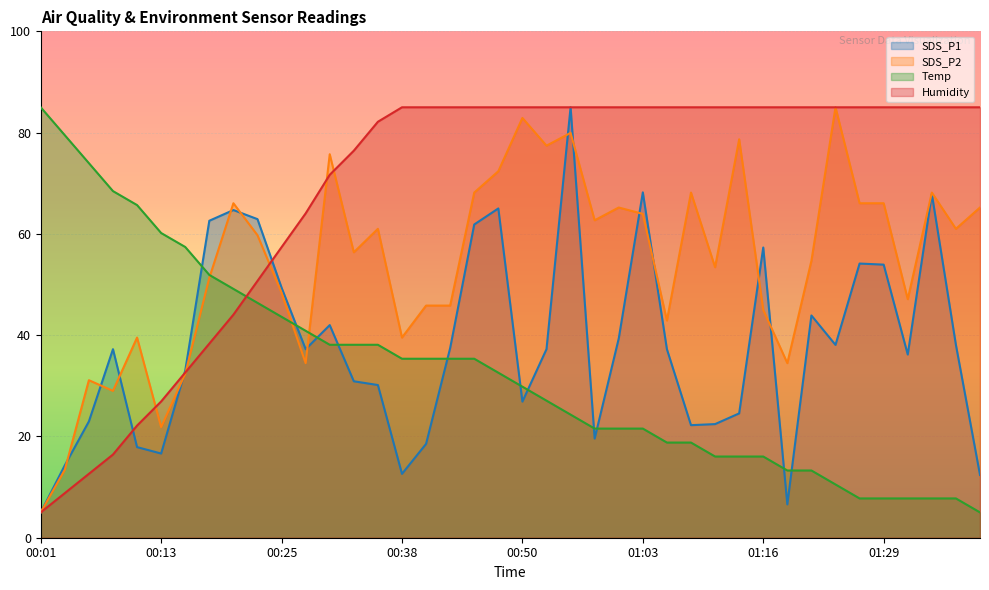

Does the chart display data point markers on the line(s)?

No